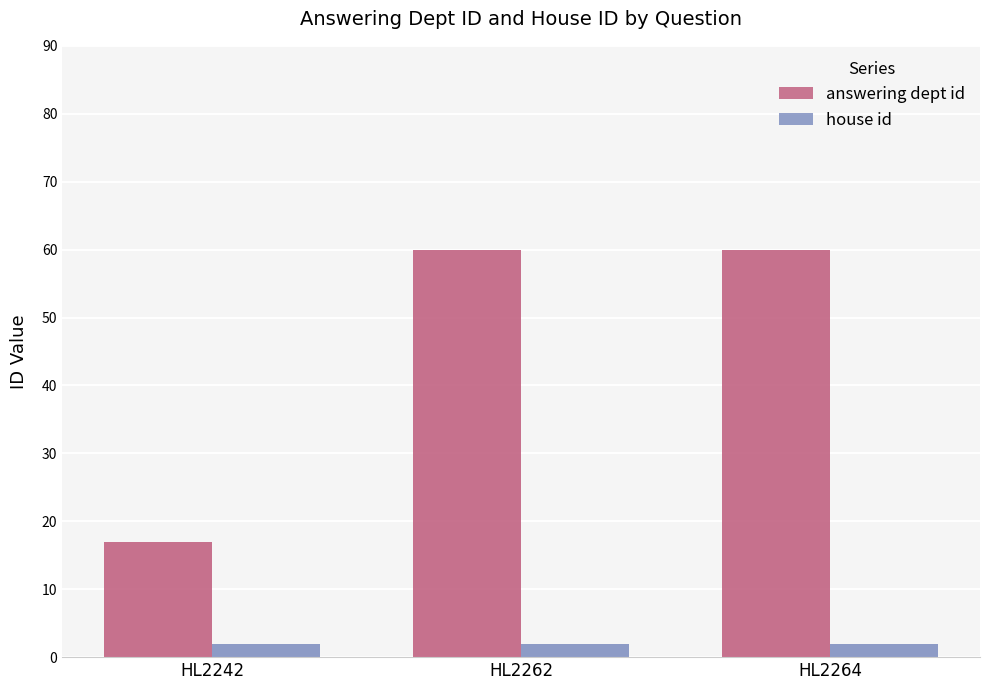

What is the value of the house id bar at the 2nd from the left?

2